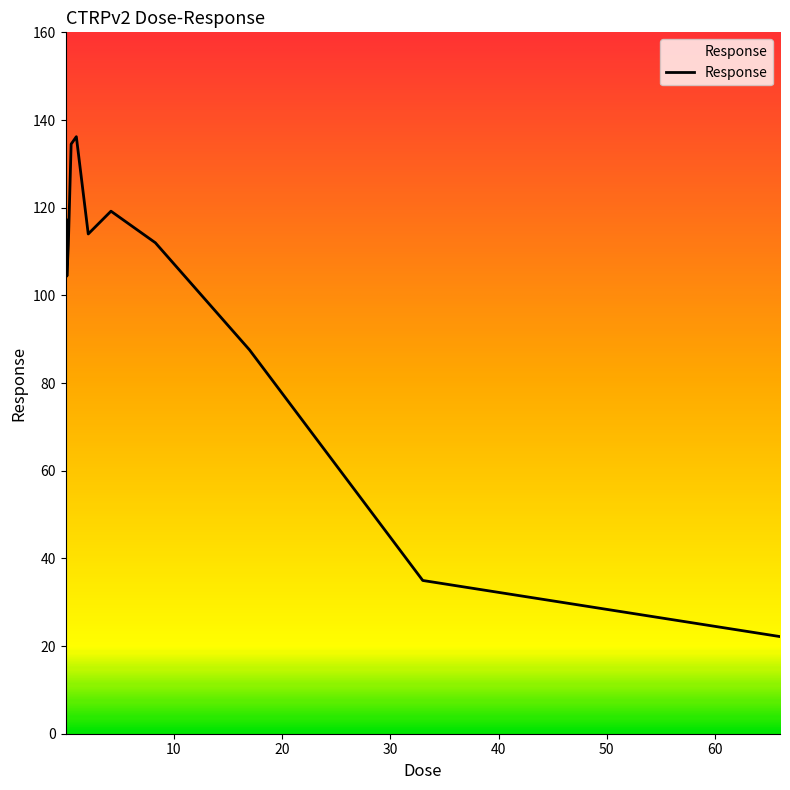

What is the greatest value displayed?

136.2